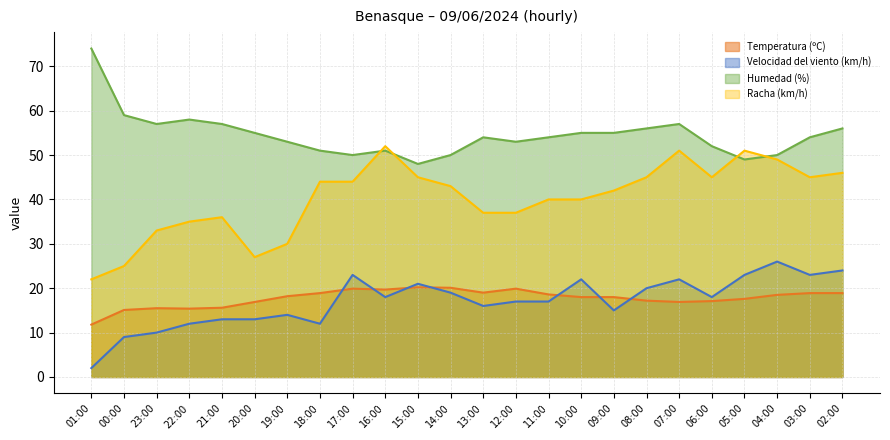

How many series are shown in this chart?

4